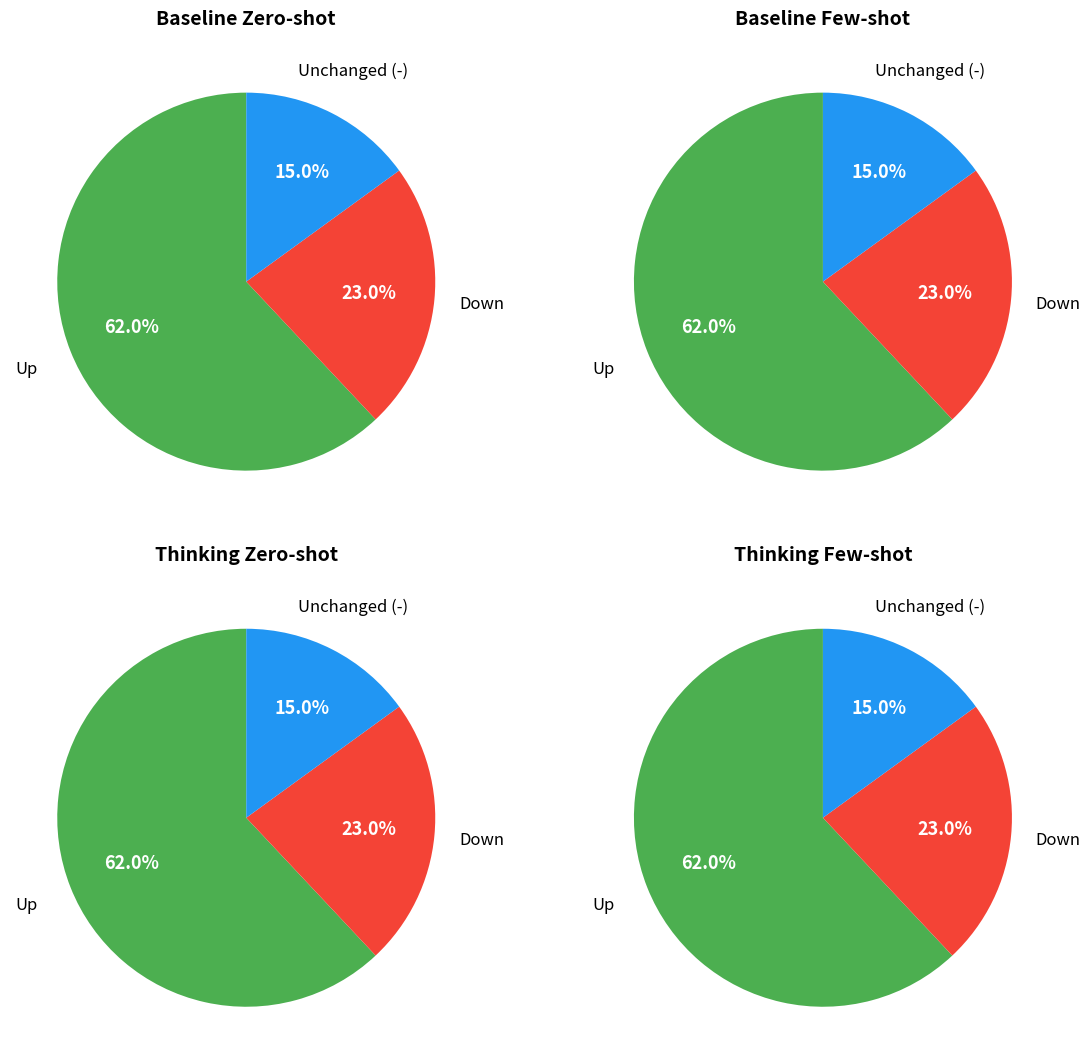

Is it true that down is 17% of the pie?

False